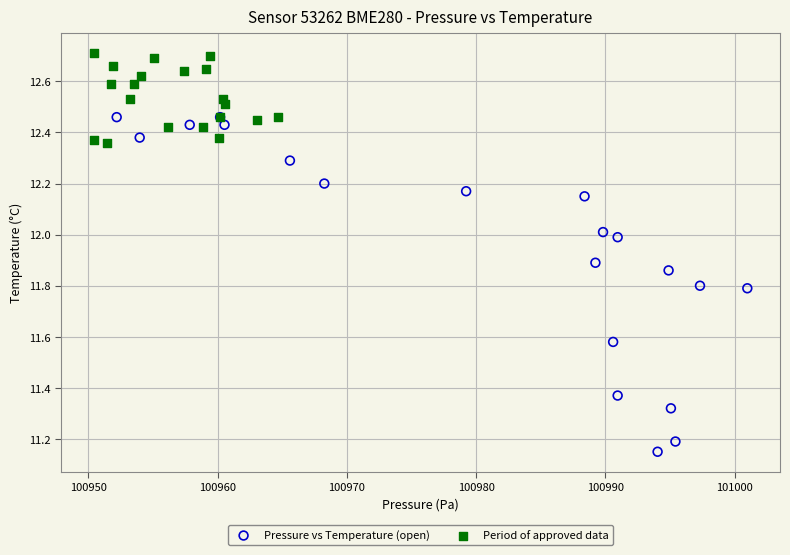

Which series has the widest spread of Y values?

Pressure vs Temperature (open)